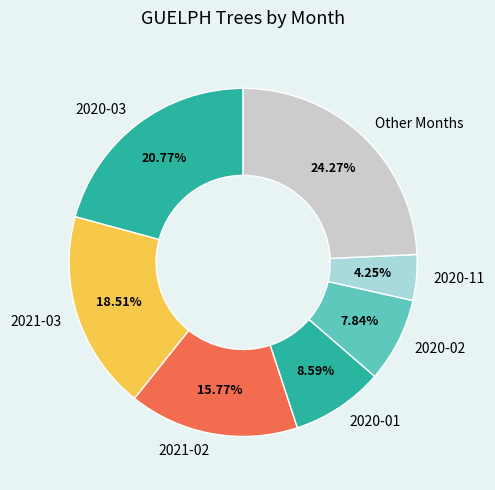

Which category has the biggest portion of the pie?

Other Months